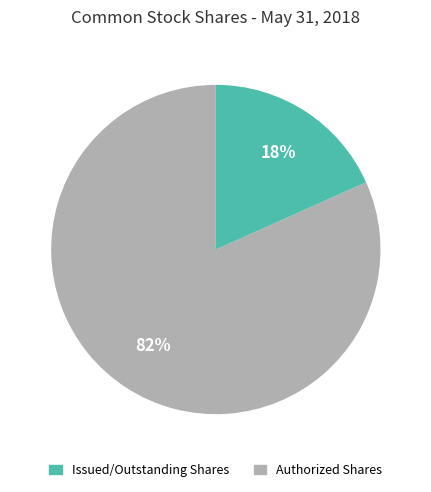

Count the number of slices in the pie.

2